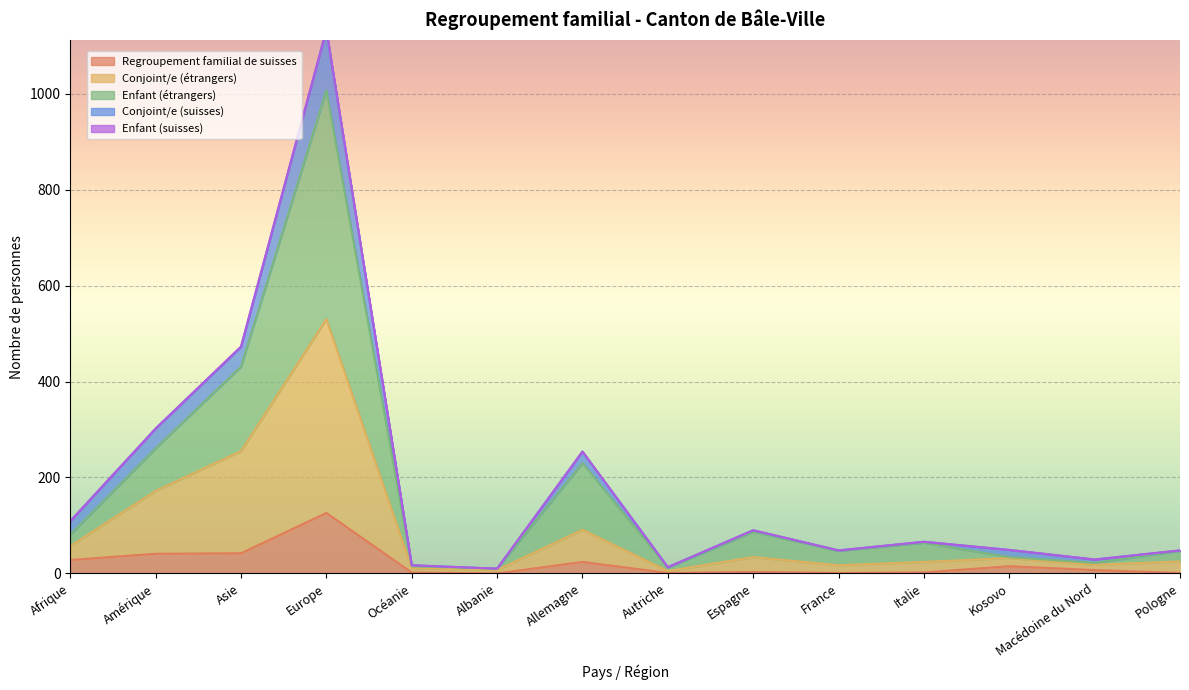

What is the difference between the Enfant (étrangers) values at Autriche and Océanie?

4